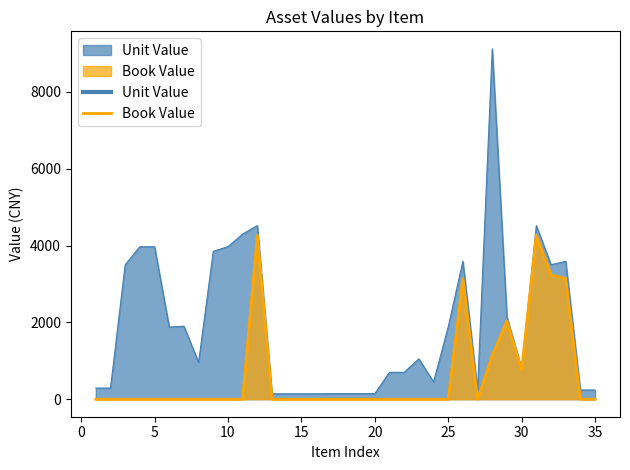

Reading left to right, transcribe all the data shown in this chart.

Unit Value: 290.0	290.0	3500.0	3970.0	3970.0	1880.0	1900.0	960.0	3850.0	3970.0	4300.0	4520.0	140.0	140.0	140.0	140.0	145.0	145.0	145.0	145.0	700.0	700.0	1050.0	450.0	1880.0	3590.0	240.0	9120.0	2144.0	800.0	4520.0	3500.0	3590.0	240.0	240.0
Book Value: 0.0	0.0	0.0	0.0	0.0	0.0	0.0	0.0	0.0	0.0	0.0	4265.8	0.0	0.0	0.0	0.0	0.0	0.0	0.0	0.0	0.0	0.0	0.0	0.0	0.0	3141.3	0.0	1139.9	2036.8	760.0	4265.8	3237.5	3141.3	0.0	0.0